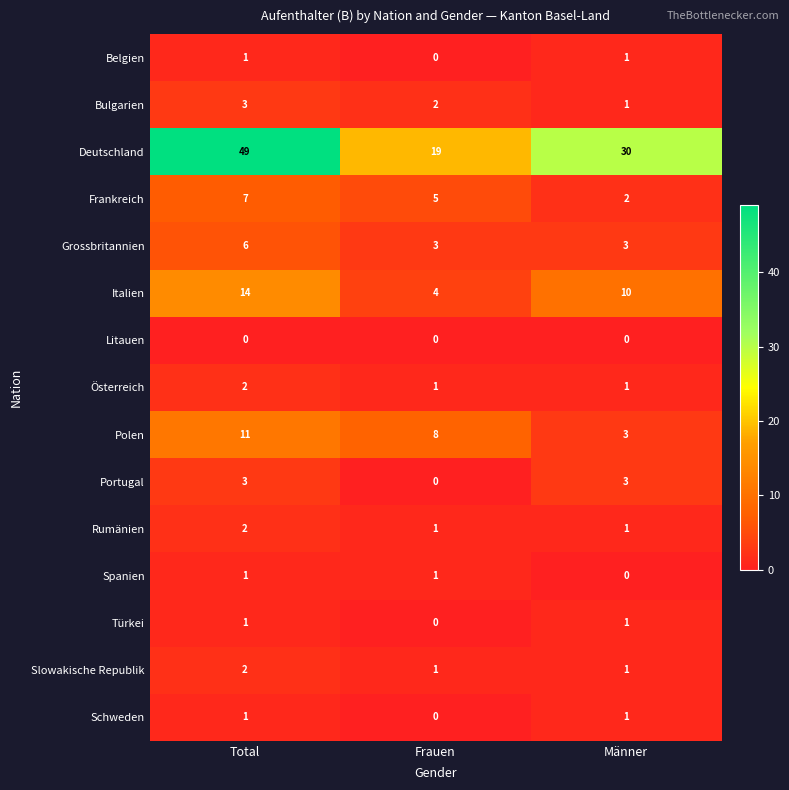

What is the average value of the Polen series?

7